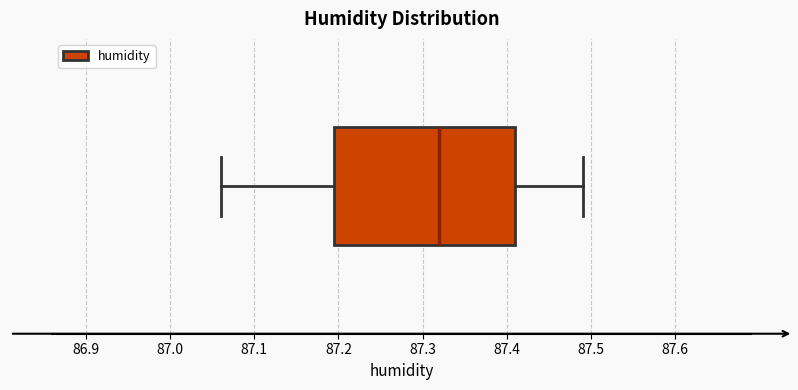

Where is the right edge of the box on the x-axis? The values are not printed on the chart, so give them approximately, as read against the axis.

87.41